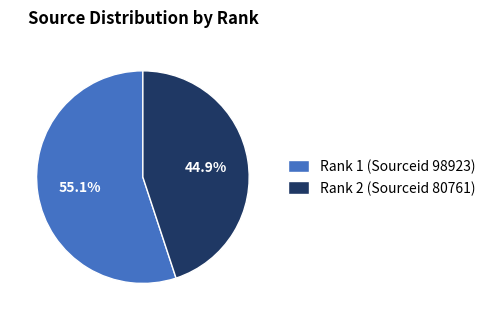

Which category has the biggest portion of the pie?

Rank 1 (Sourceid 98923)